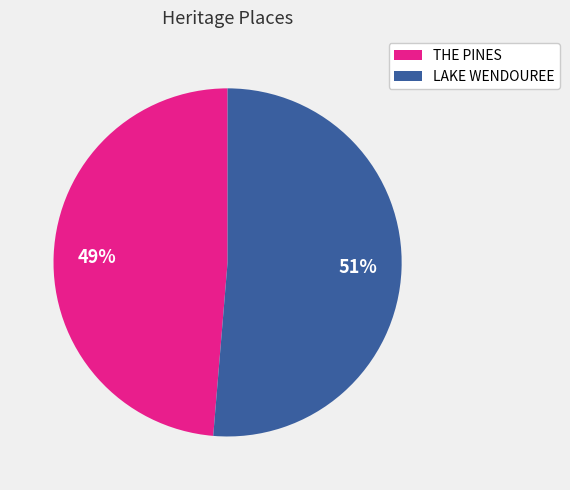

What is the largest slice in the pie chart?

LAKE WENDOUREE